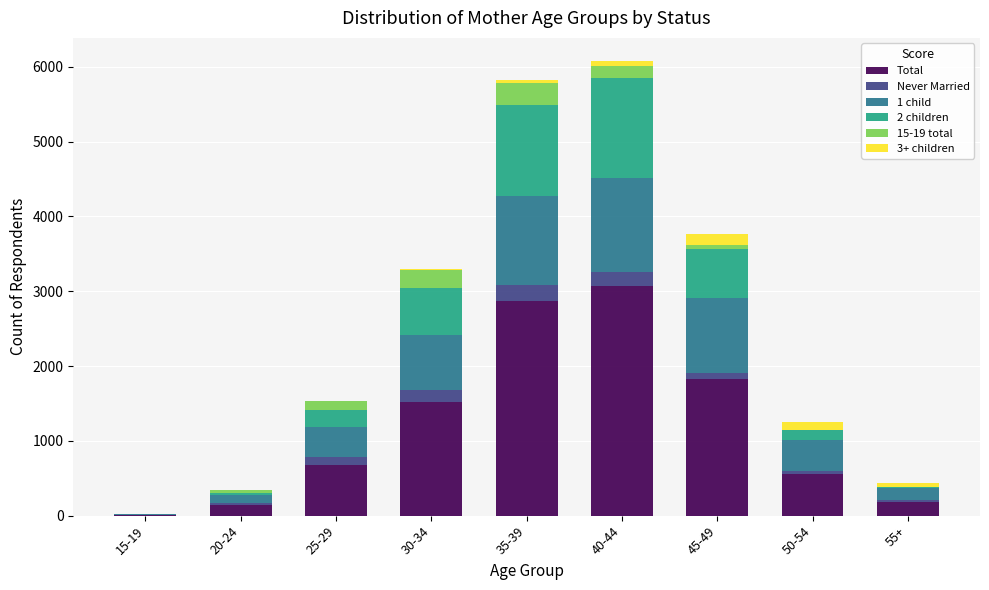

What is the highest value of the Total series?

3066